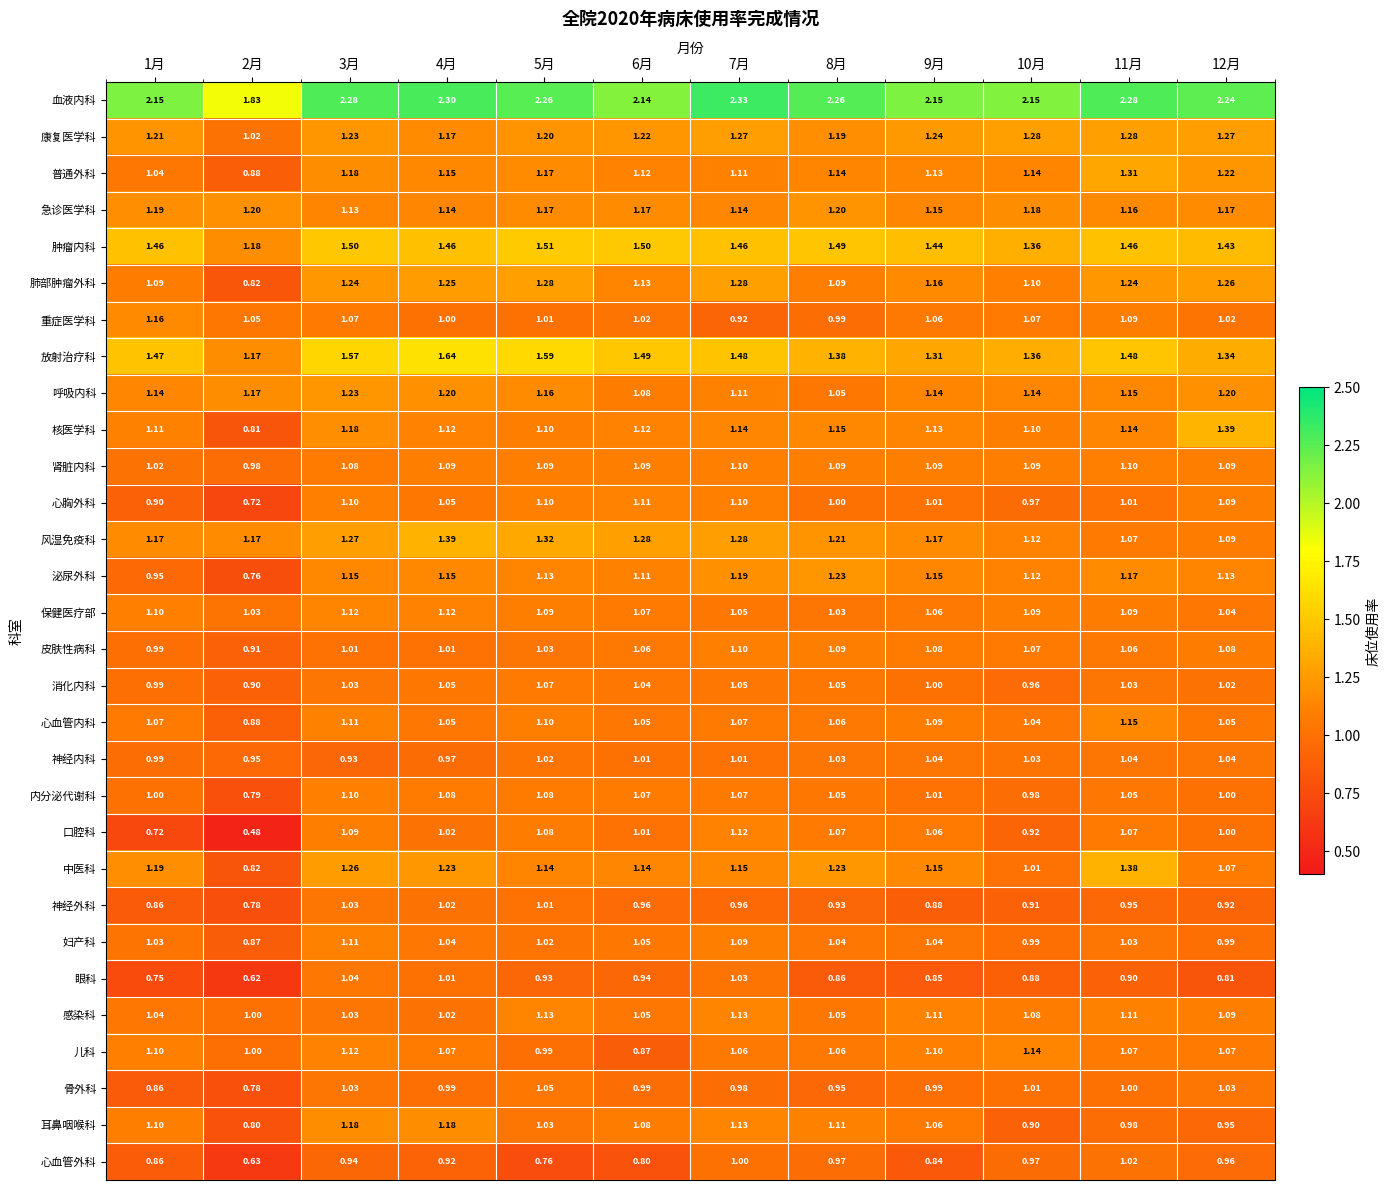

Which series has the largest total across all categories?

血液内科